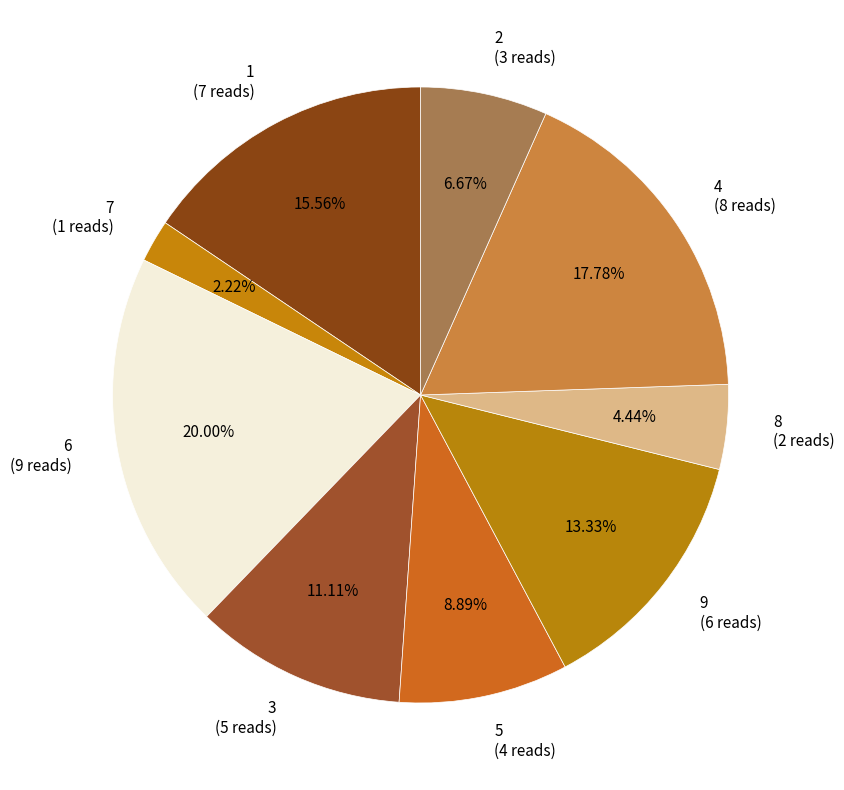

Which slice is the largest?

6